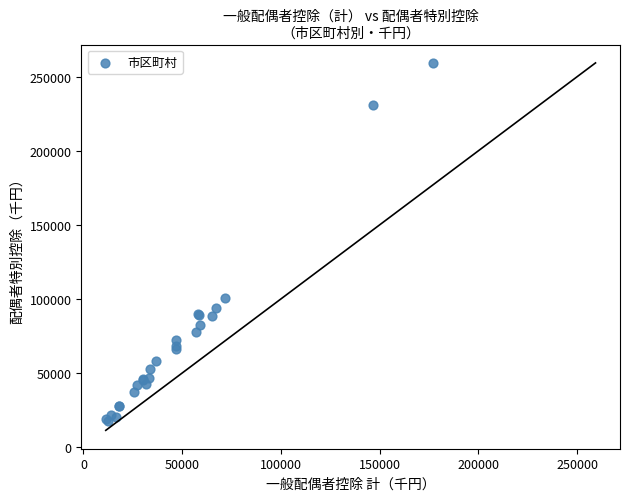

What Y value in the scatter plot is closest to 138380?

100500